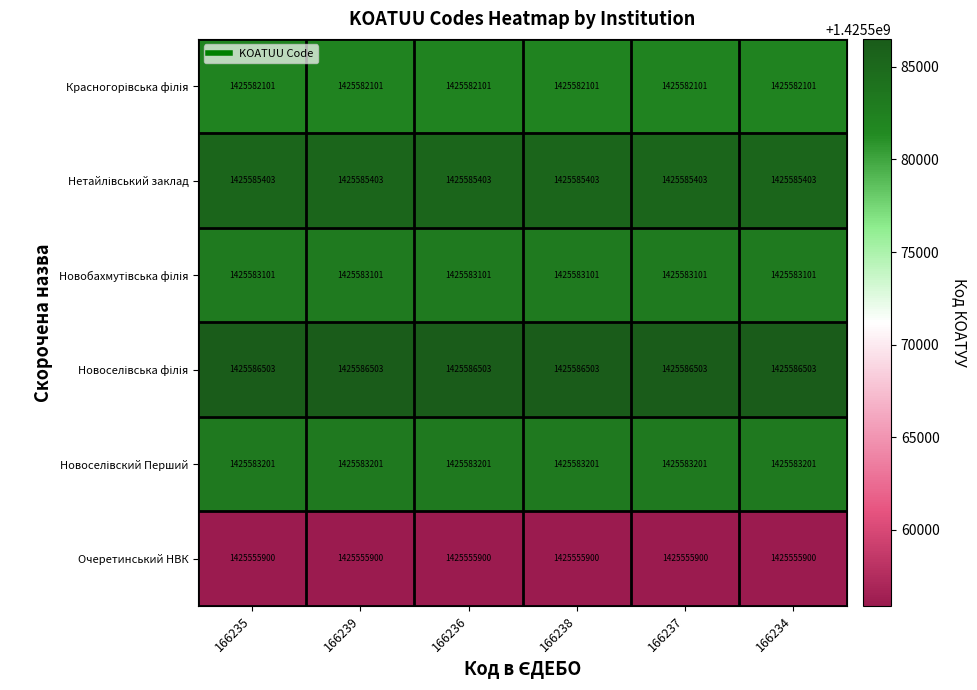

At how many categories does at least one series exceed 1425569644?

6